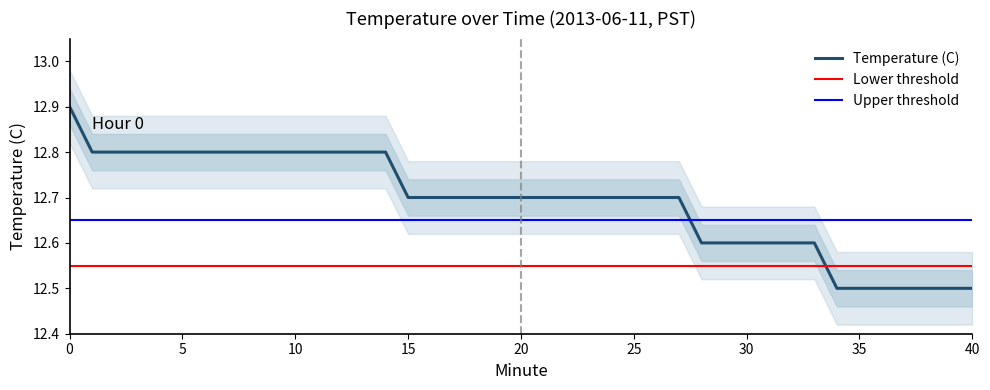

What is the average value?

12.7